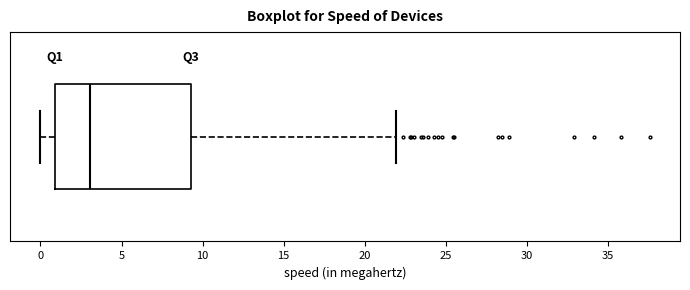

Read this box plot against the x-axis: the position of the median line, the range covered by the box, and the ends of both whiskers. The values are not printed on the chart, so give them approximately, as read against the axis.

median 3.0, box 1.0 to 9.5, whiskers 0.0 to 22.0